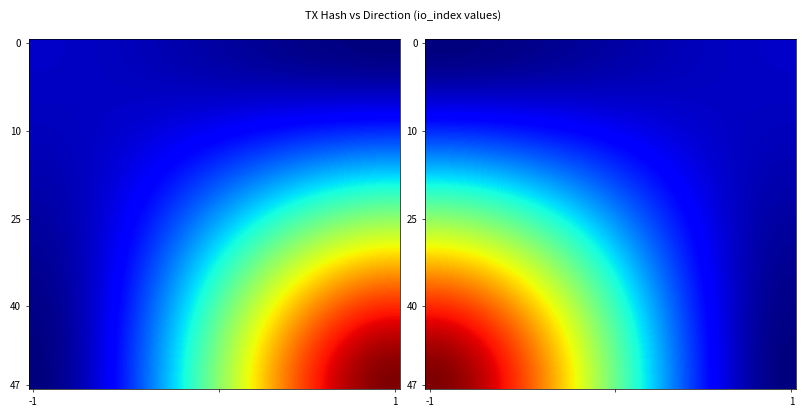

At how many categories does at least one series exceed 32?

15